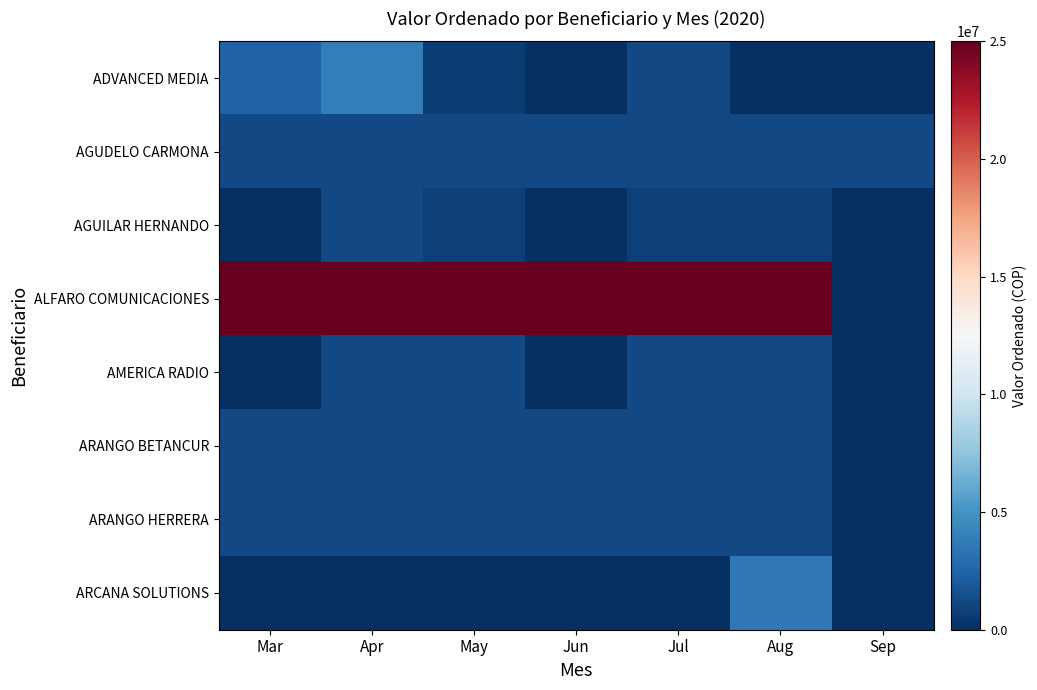

Reading left to right, list all the values displayed in this chart.

ADVANCED MEDIA: Mar=2411571	Apr=3865134	May=600000	Jun=0	Jul=1200000	Aug=0	Sep=0
AGUDELO CARMONA: Mar=1200000	Apr=1200000	May=1200000	Jun=1200000	Jul=1200000	Aug=1200000	Sep=1200000
AGUILAR HERNANDO: Mar=0	Apr=1200000	May=800000	Jun=0	Jul=800000	Aug=800000	Sep=0
ALFARO COMUNICACIONES: Mar=25000000	Apr=25000000	May=25000000	Jun=25000000	Jul=25000000	Aug=25000000	Sep=0
AMERICA RADIO: Mar=0	Apr=1200000	May=1200000	Jun=0	Jul=1200000	Aug=1200000	Sep=0
ARANGO BETANCUR: Mar=1200000	Apr=1200000	May=1200000	Jun=1200000	Jul=1200000	Aug=1200000	Sep=0
ARANGO HERRERA: Mar=1200000	Apr=1200000	May=1200000	Jun=1200000	Jul=1200000	Aug=1200000	Sep=0
ARCANA SOLUTIONS: Mar=0	Apr=0	May=0	Jun=0	Jul=0	Aug=3570000	Sep=0